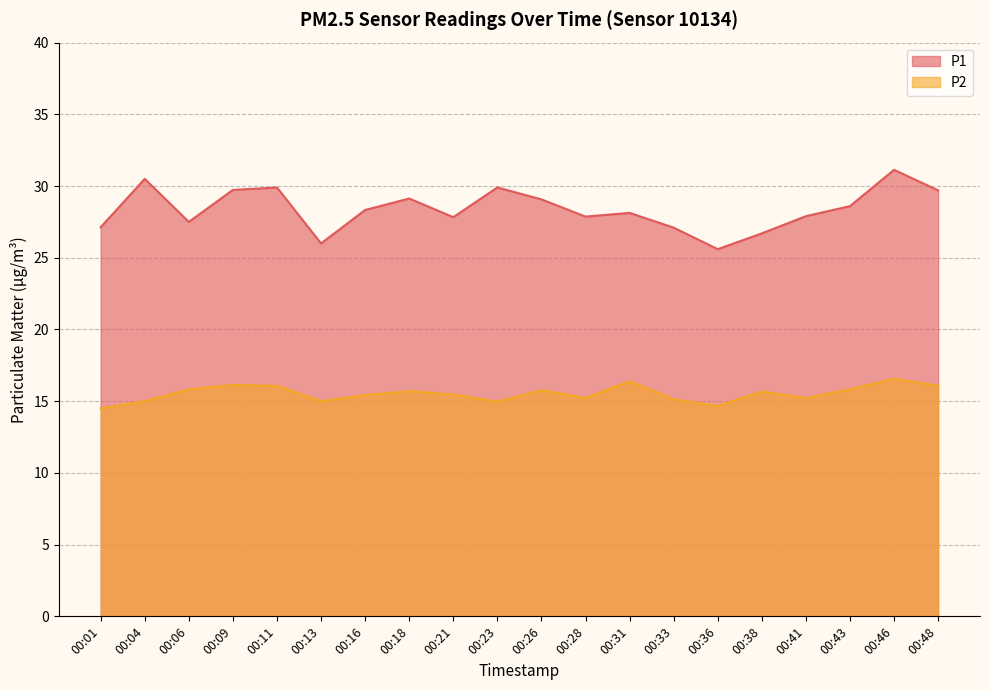

What is the difference between the maximum and minimum values in the P2 series?

2.1